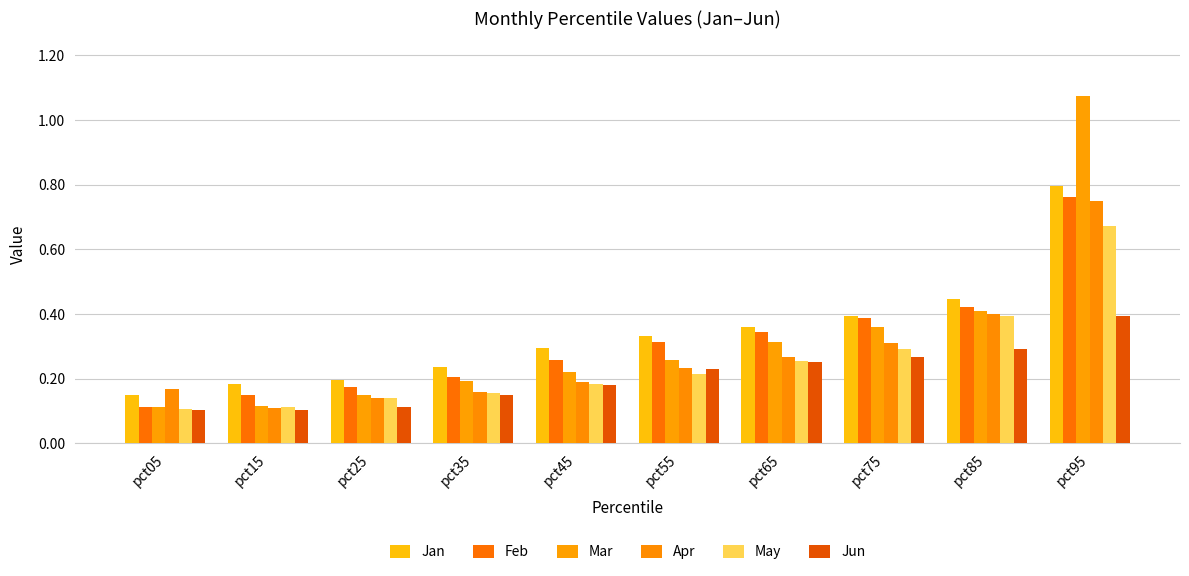

What is the value of the Apr bar at the 4th from the left?

0.2